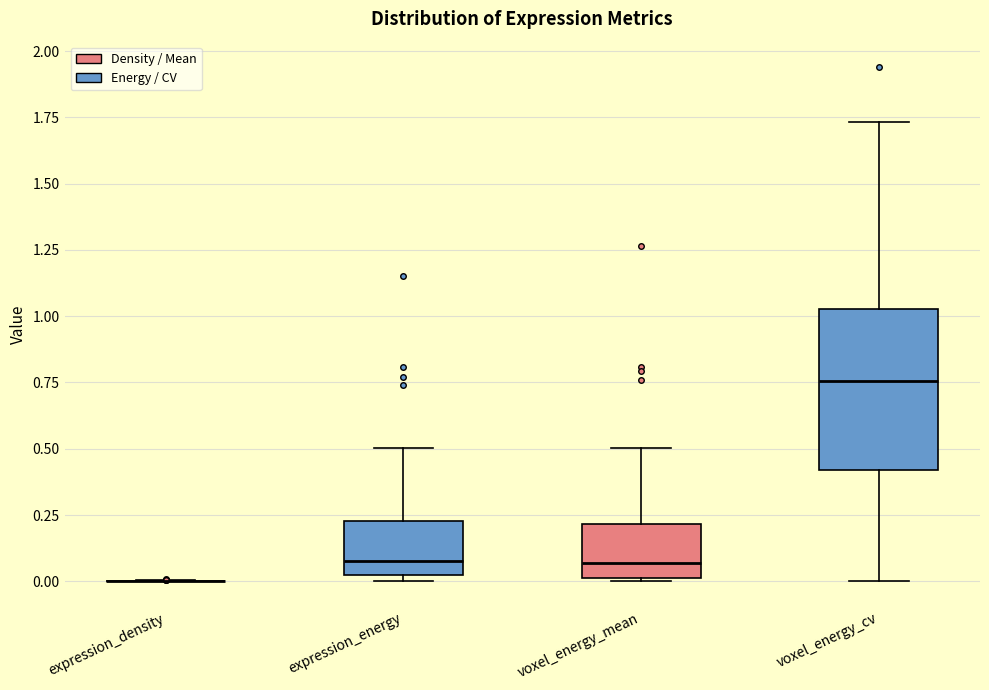

Reading left to right, transcribe this box plot: for each box, give where its median line is, the range the box spans, and where its two whiskers end, as read against the y-axis. The values are not printed on the chart, so give them approximately, as read against the axis.

expression_density: box collapsed to a line at 0.00, whiskers 0.00 to 0.00
expression_energy: median 0.10, box 0.00 to 0.25, whiskers 0.00 (just below the box's lower edge) to 0.50
voxel_energy_mean: median 0.05, box 0.00 to 0.20, whiskers 0.00 to 0.50
voxel_energy_cv: median 0.75, box 0.40 to 1.05, whiskers 0.00 to 1.75